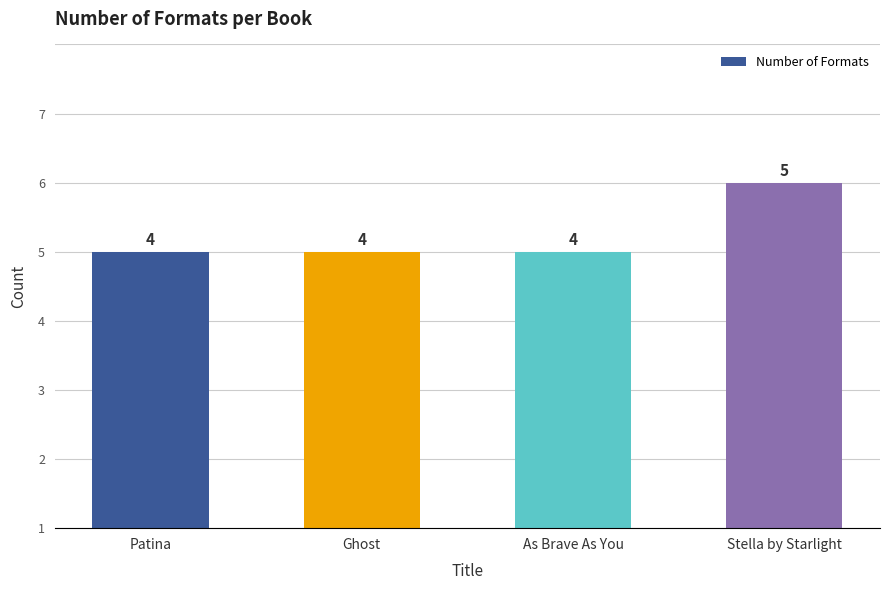

Are the bars horizontal?

No